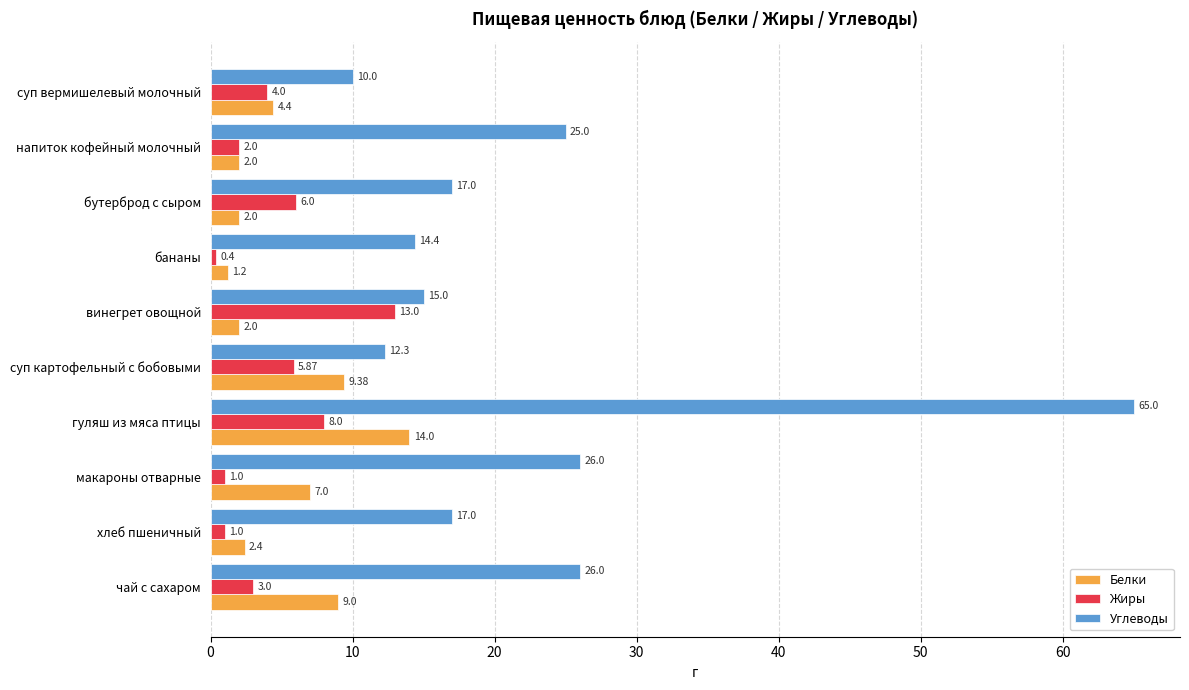

Which series changed the most between суп вермишелевый молочный and винегрет овощной?

Жиры